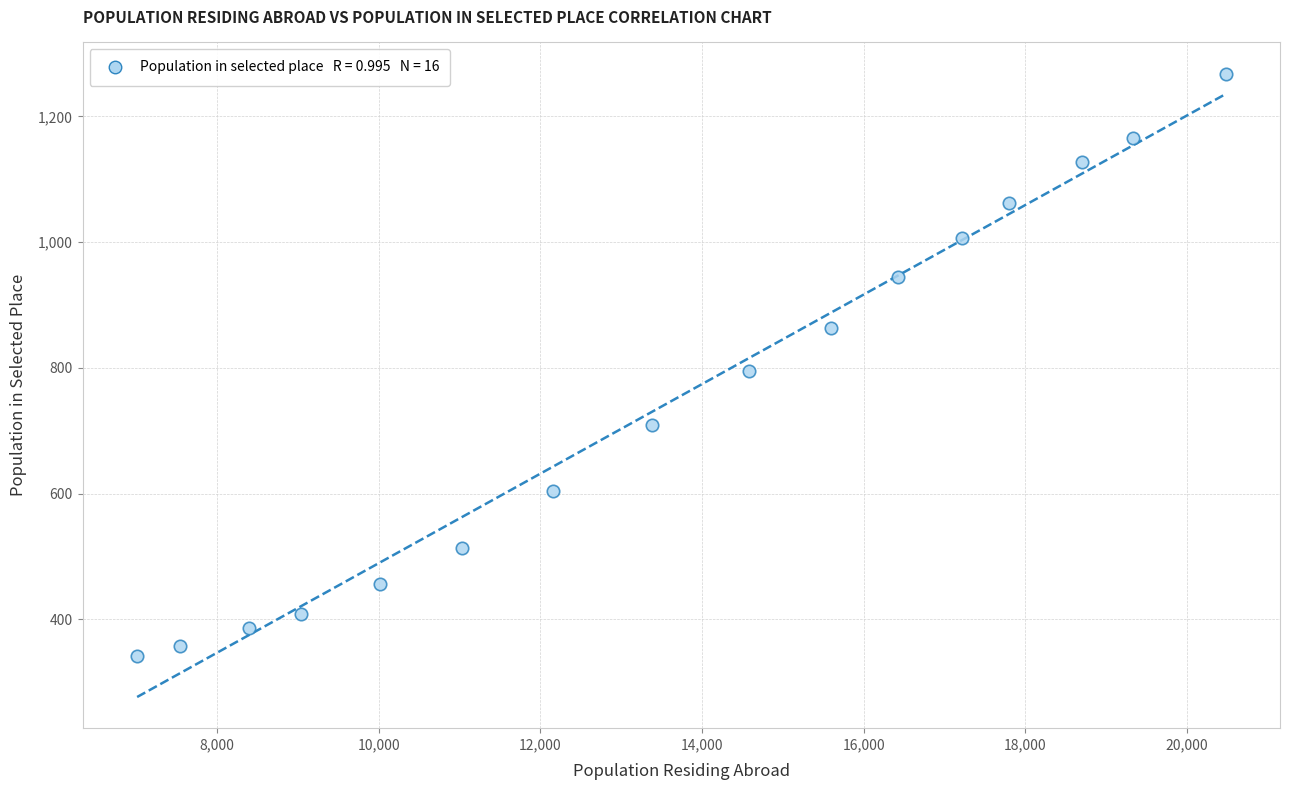

What is the range of Y values (max minus min)?

926